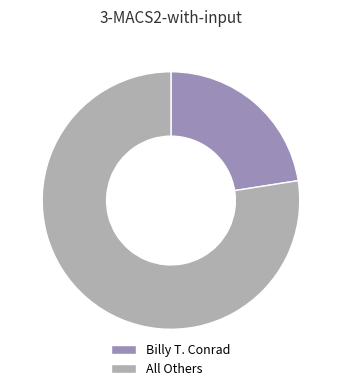

Combined, do All Others and Billy T. Conrad account for over 50%?

Yes